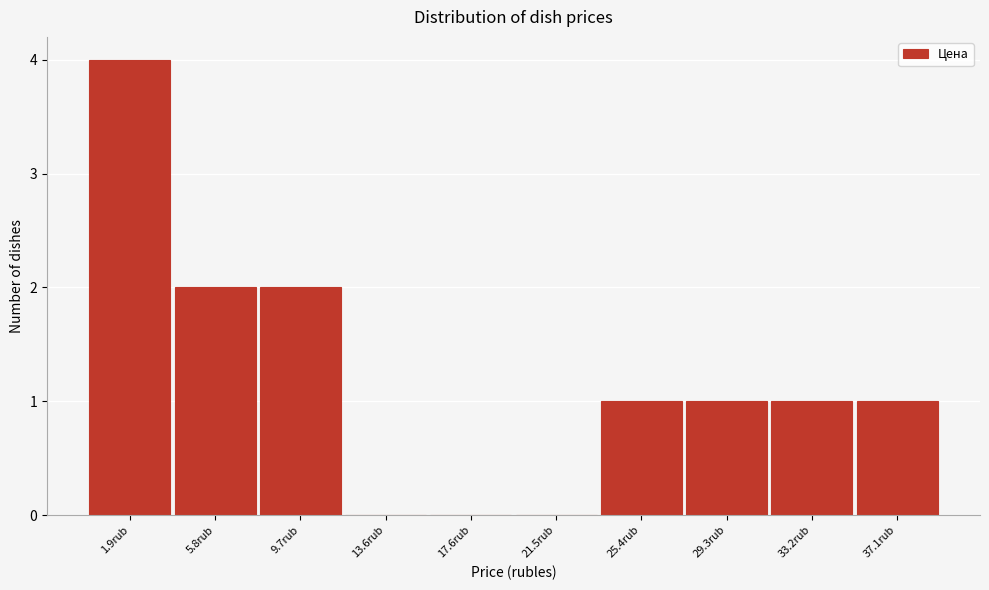

Reading right to left, extract all data points from this chart.

37.1rub=1	33.2rub=1	29.3rub=1	25.4rub=1	21.5rub=0	17.6rub=0	13.6rub=0	9.7rub=2	5.8rub=2	1.9rub=4